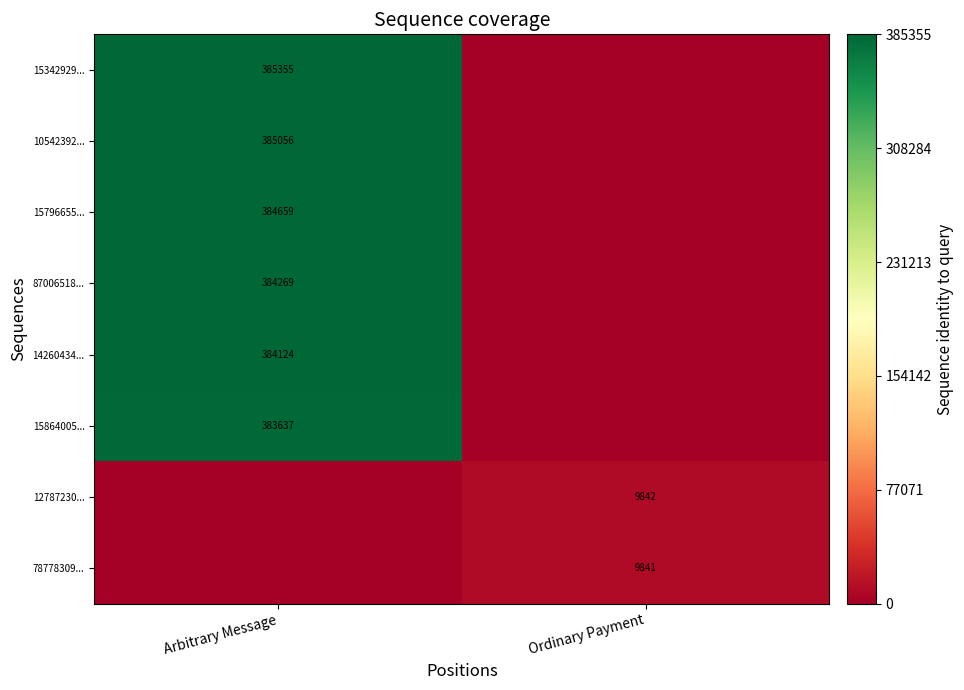

The value of 12787230... at Ordinary Payment is 9842. True or false?

True